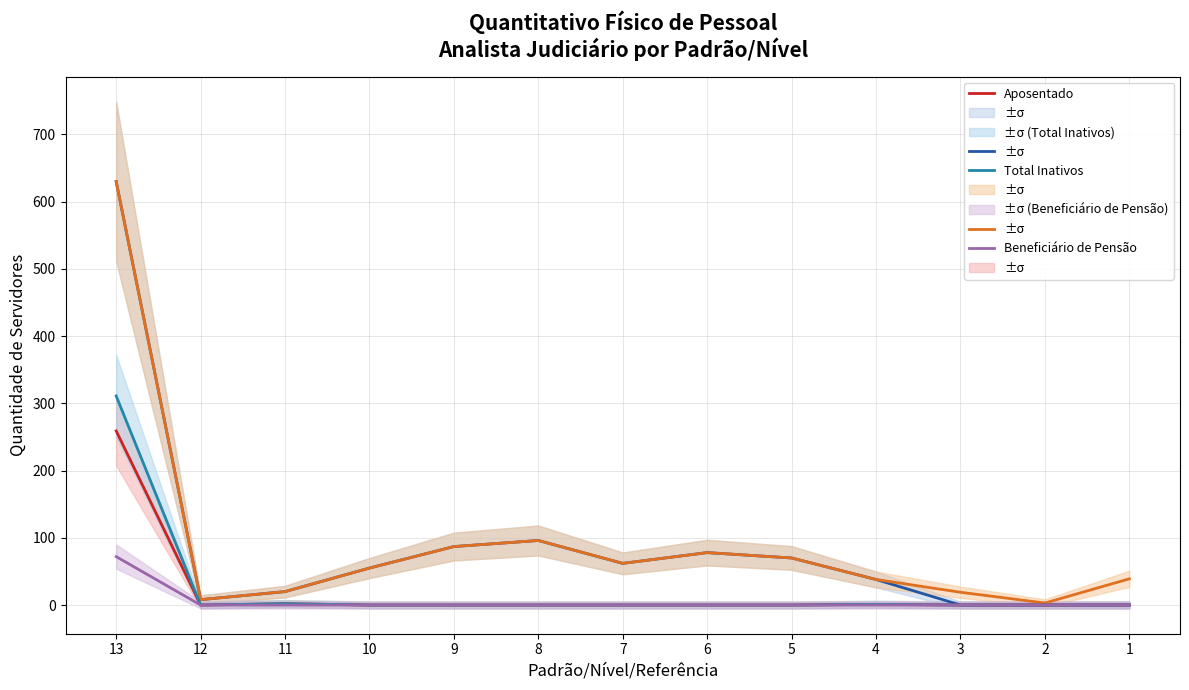

How many categories are shown in the chart?

13